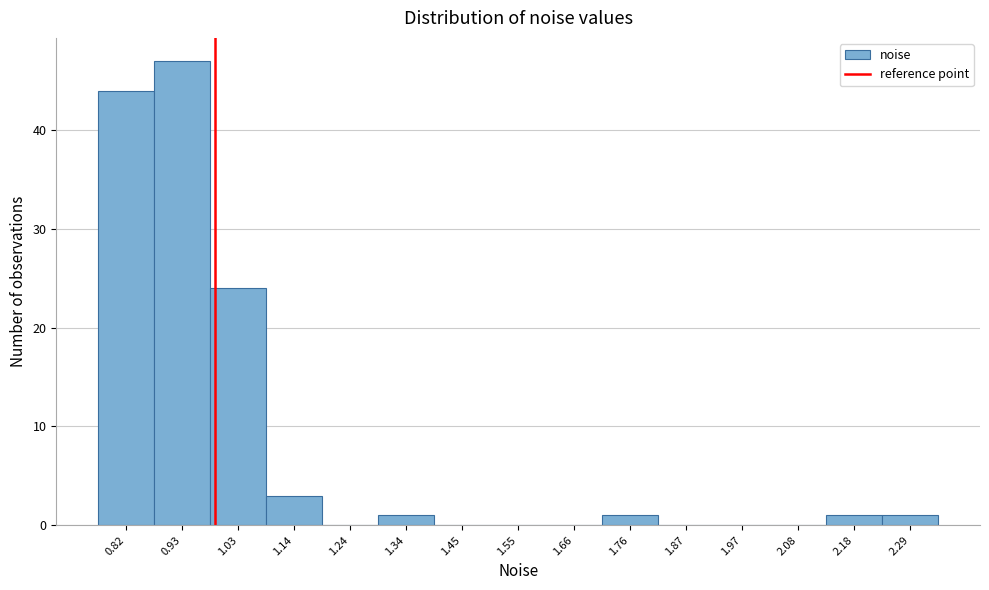

Reading left to right, what are all the values shown in this chart?

0.82=44	0.93=47	1.03=24	1.14=3	1.24=0	1.34=1	1.45=0	1.55=0	1.66=0	1.76=1	1.87=0	1.97=0	2.08=0	2.18=1	2.29=1